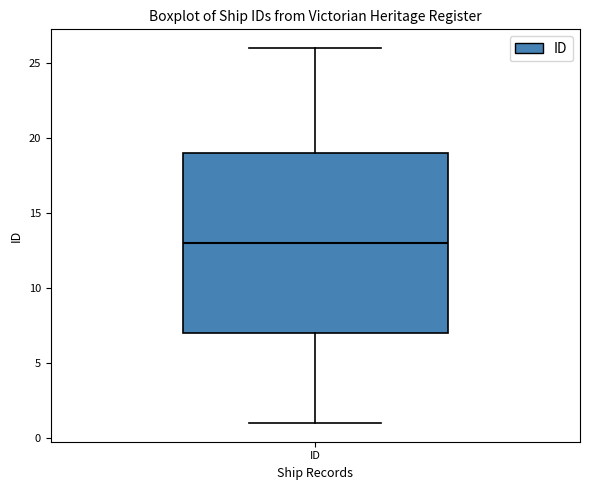

Read this box plot against the y-axis: the position of the median line, the range covered by the box, and the ends of both whiskers. The values are not printed on the chart, so give them approximately, as read against the axis.

median 13, box 7 to 19, whiskers 1 to 26